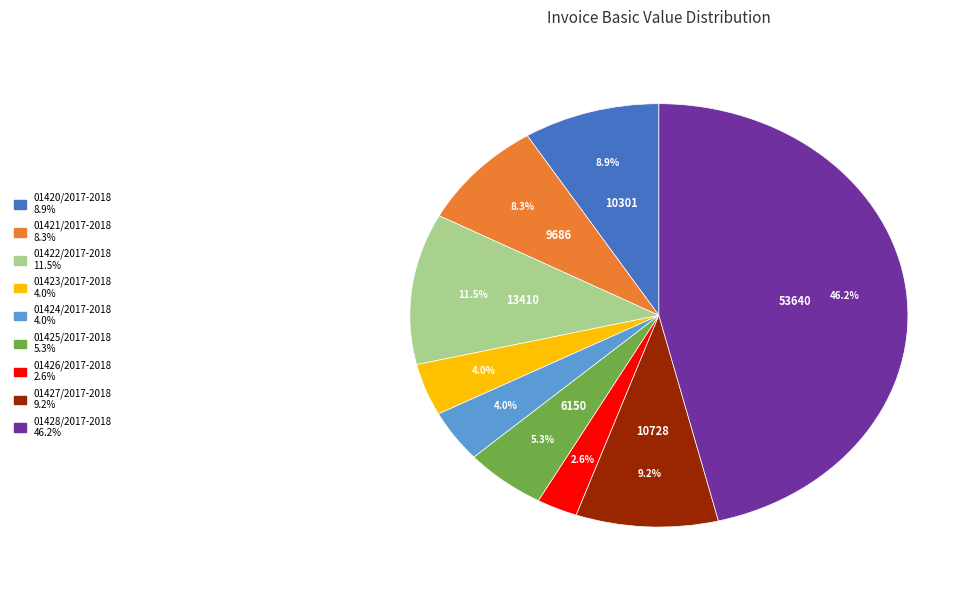

How many slices are in this pie chart?

9